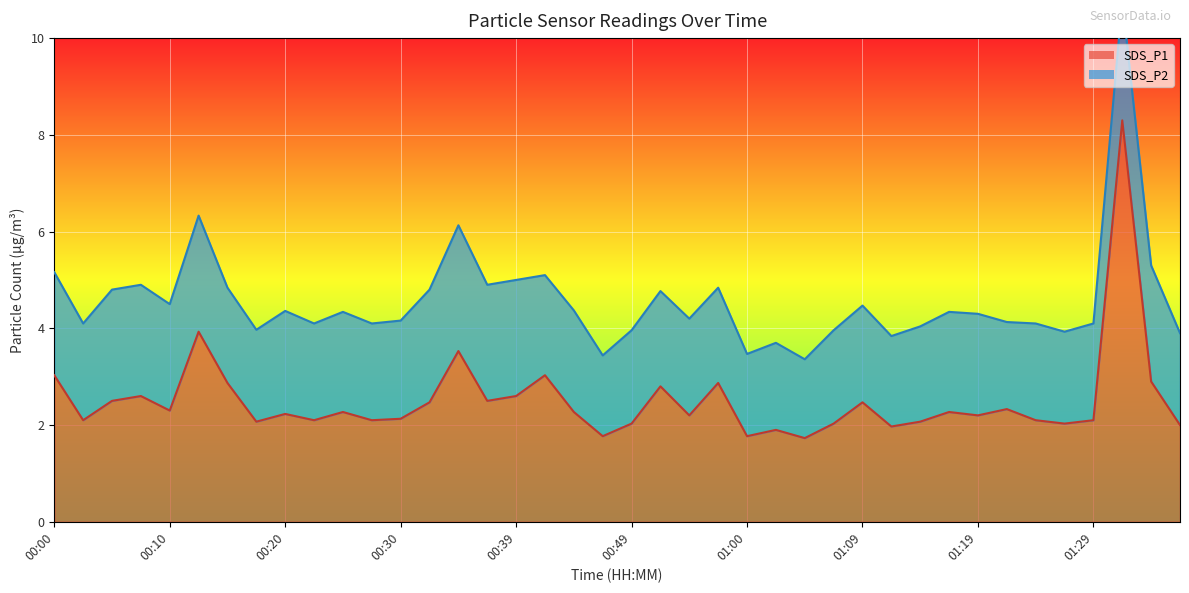

Which category has the lowest value across all series?

01:05